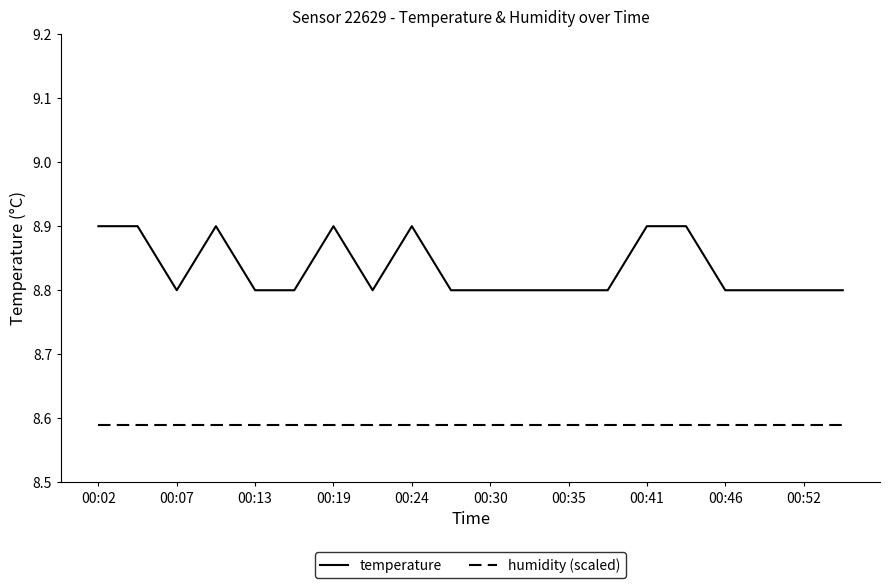

Which series has the largest range (max minus min)?

temperature